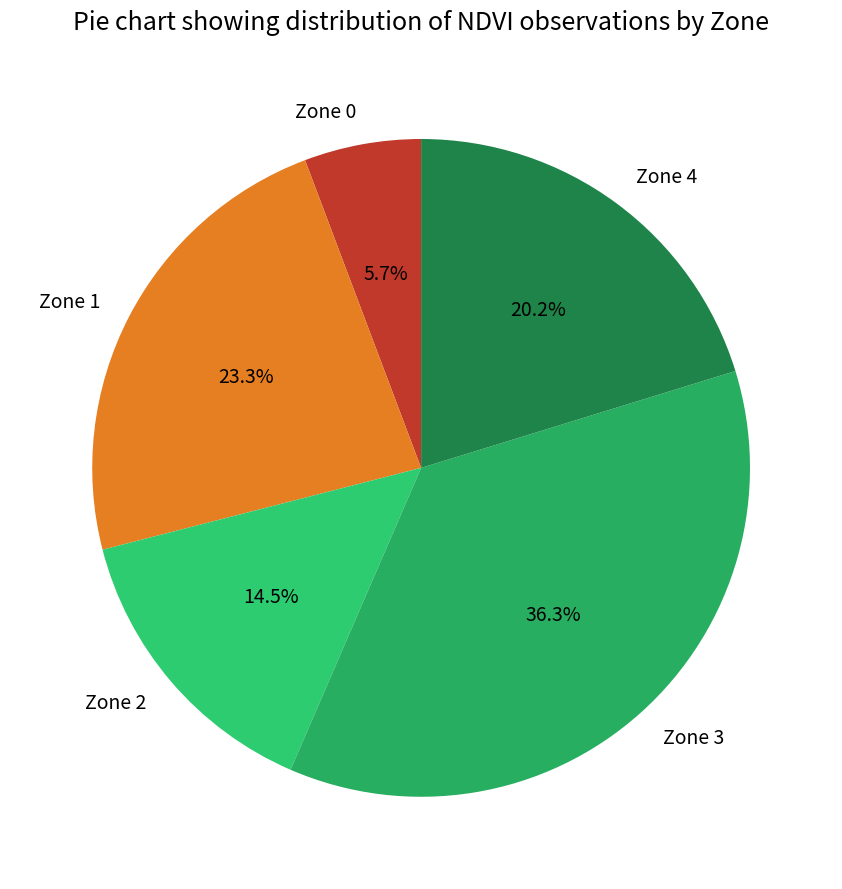

To the nearest percent, what is the average slice percentage?

20%